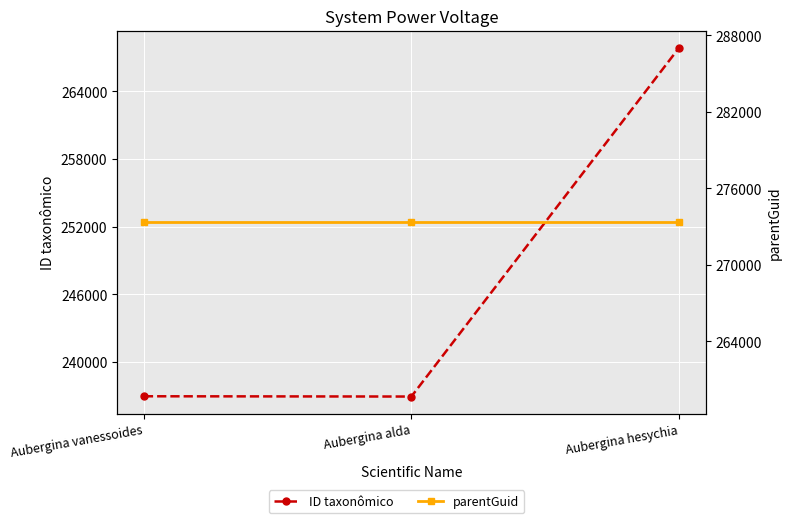

Reading left to right, list all the values displayed in this chart.

ID taxonômico: 236966	236942	267839
parentGuid: 273344	273344	273344